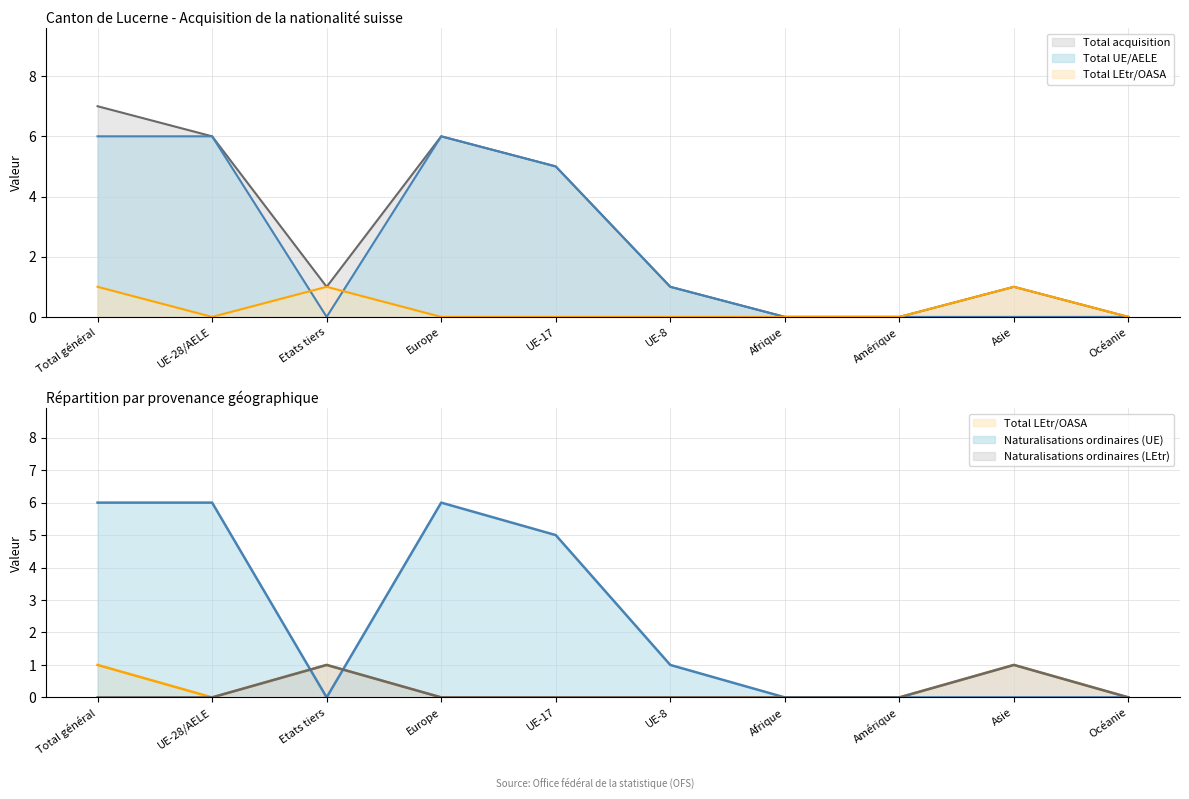

What is the average value of the Naturalisations ordinaires (UE) series?

2